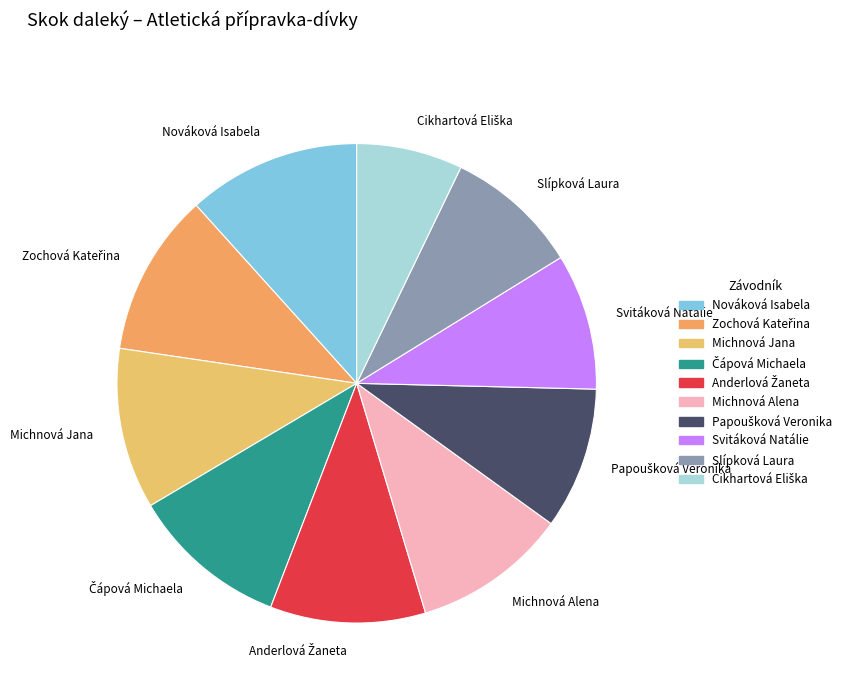

Does any single category account for the majority?

No